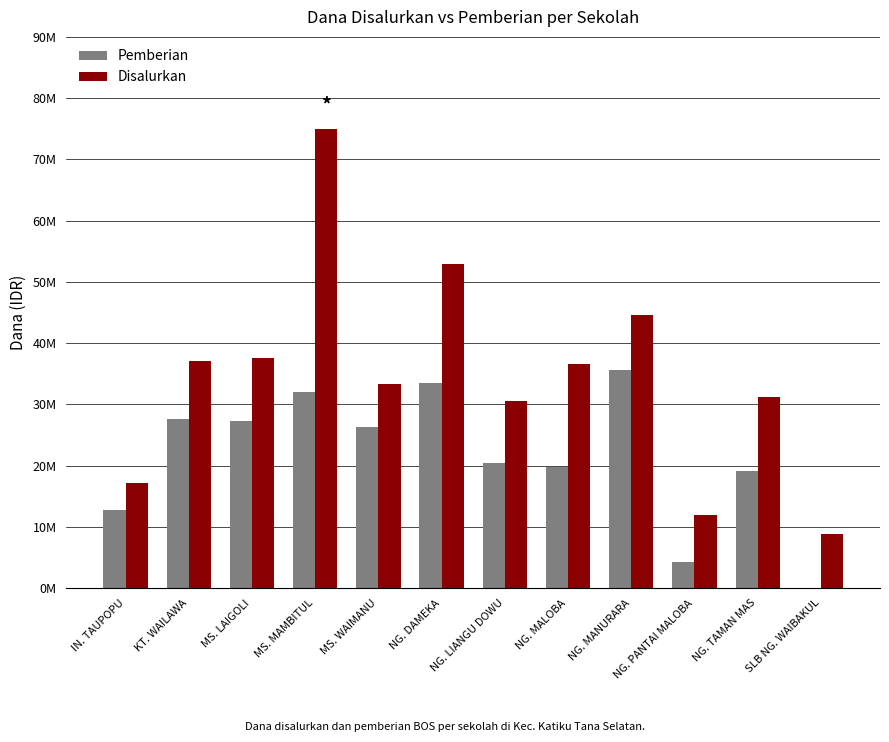

What is the difference between the second highest and second lowest values in the Disalurkan series?

40950000